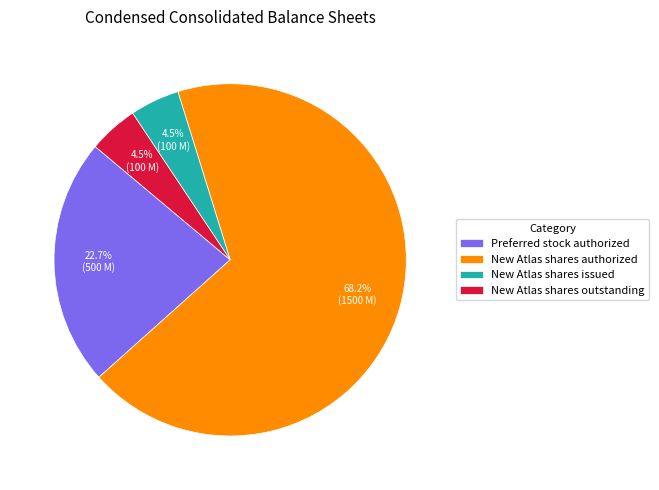

How much of the chart is everything except New Atlas shares issued?

95.5%